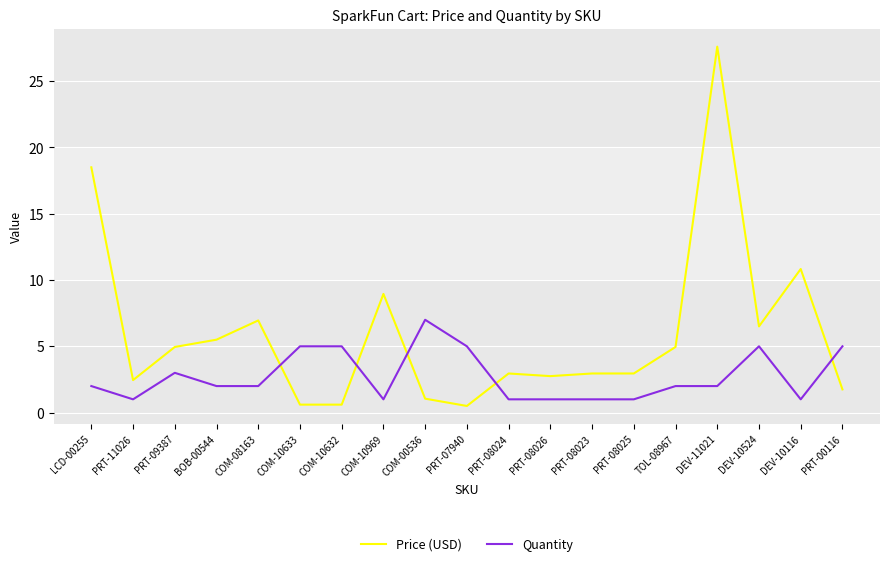

What is the maximum value shown in the chart?

27.6